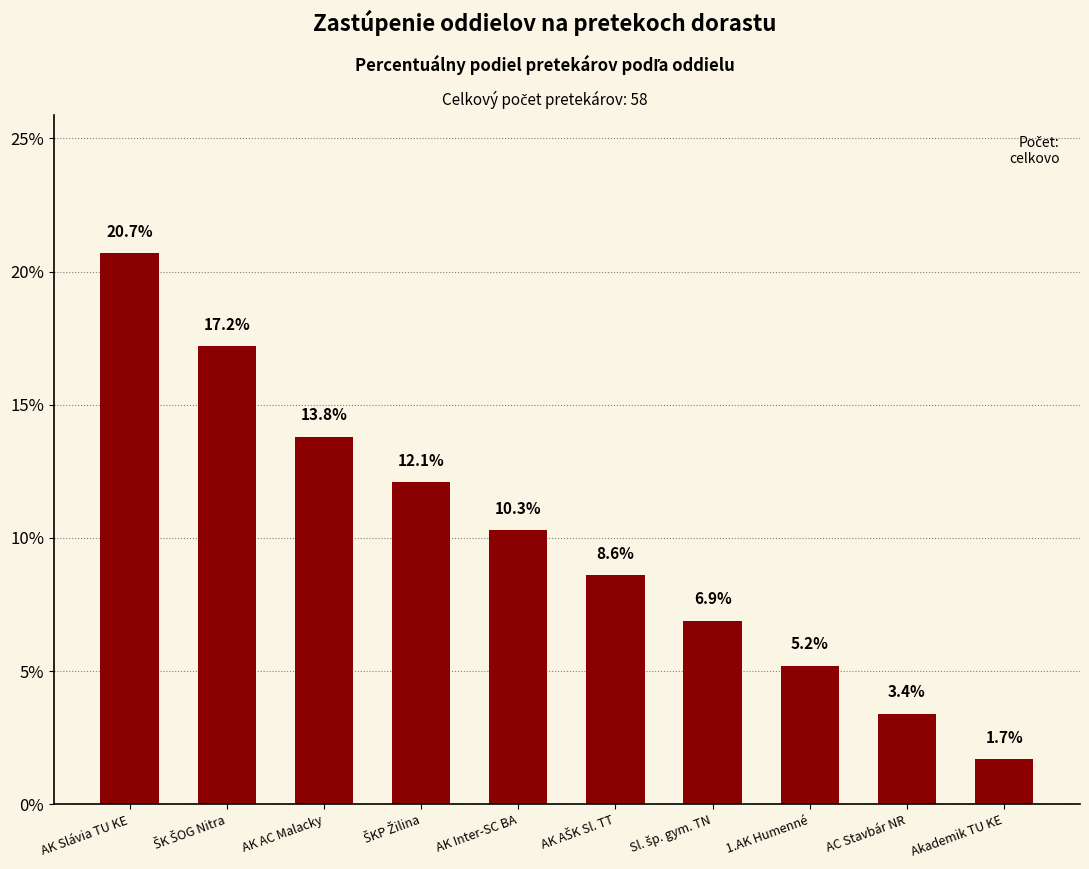

Which label corresponds to the smallest value in the chart?

Akademik TU KE